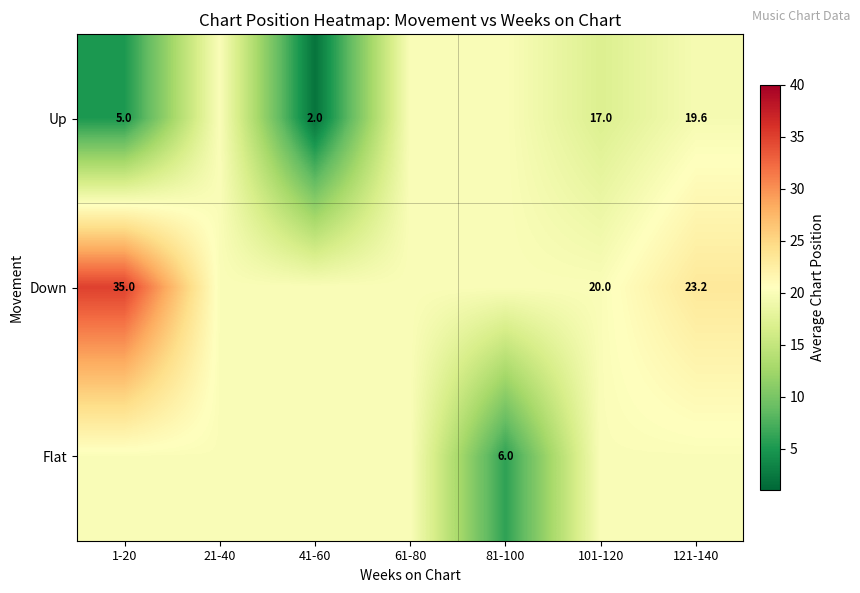

The Up series shows 28.6 at 121-140. True or false?

False